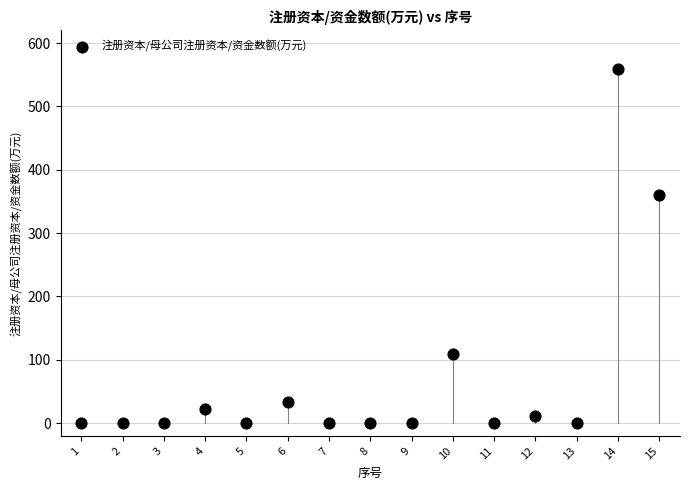

What Y value in the scatter plot is closest to 279?

360.0